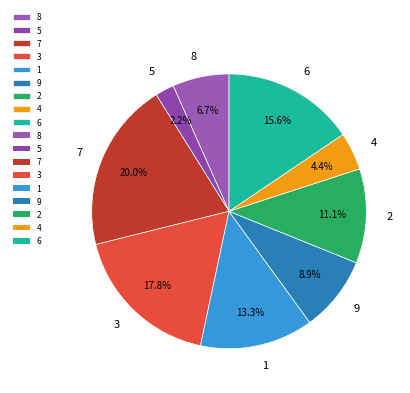

Does 9 represent more than half of the total?

No